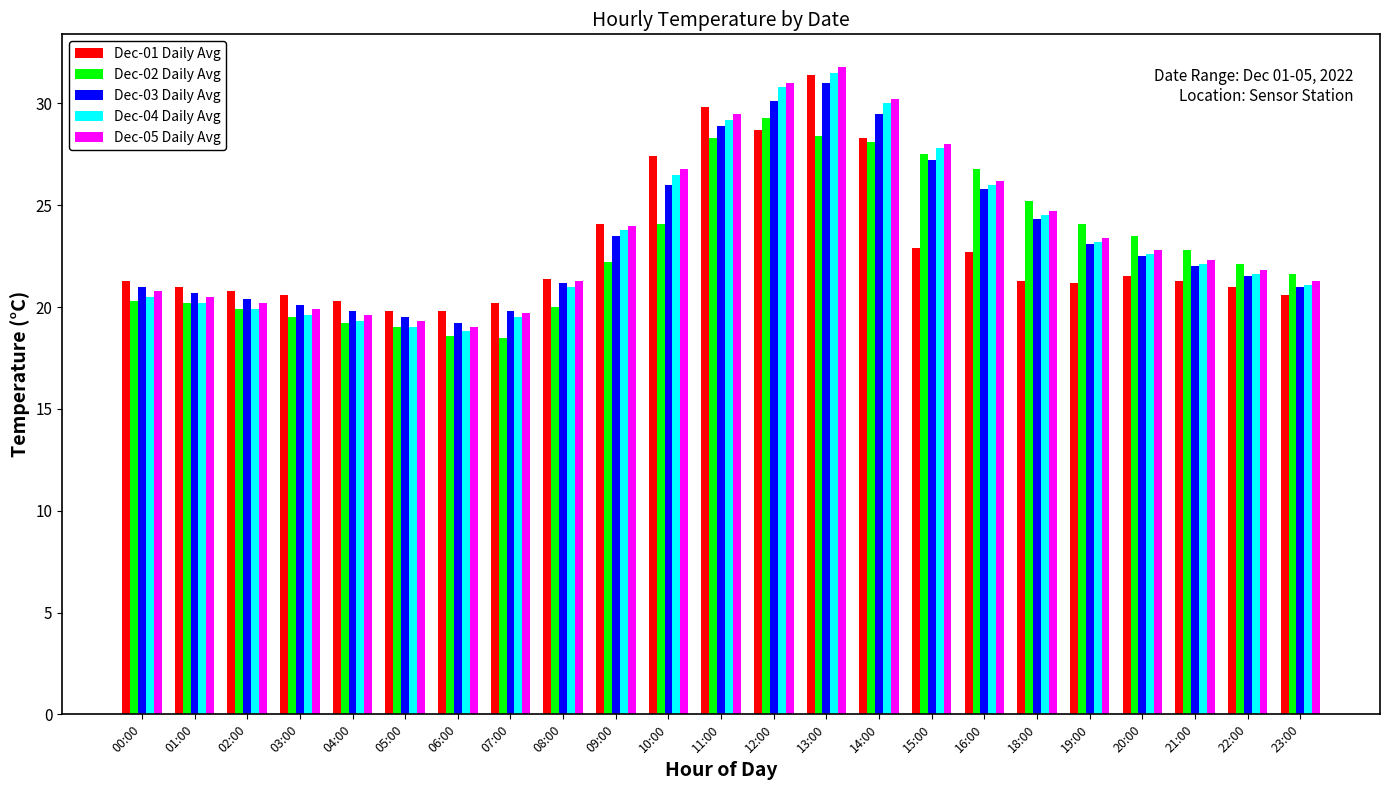

What is the difference between the maximum and minimum values in the Dec-01 Daily Avg series?

11.6